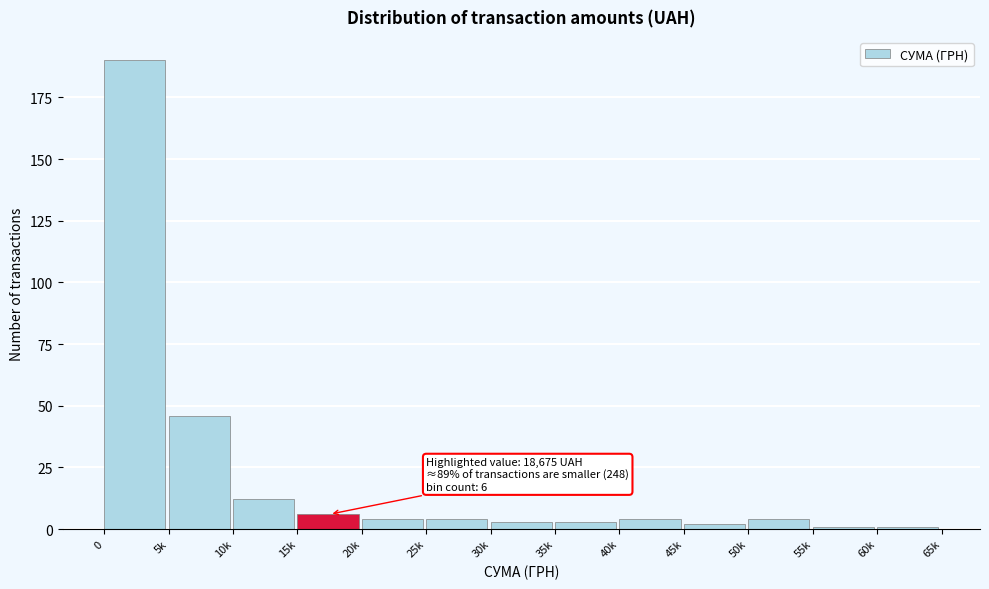

Reading right to left, transcribe all the data shown in this chart.

1	1	4	2	4	3	3	4	4	6	12	46	190